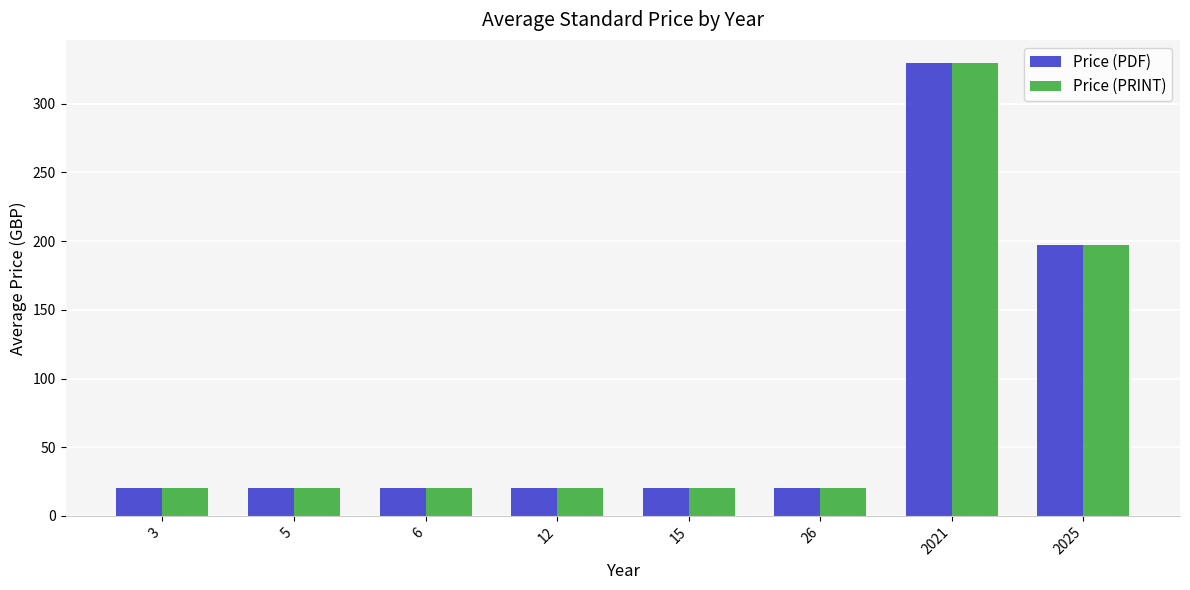

At which category is the sum across all series the highest?

2021